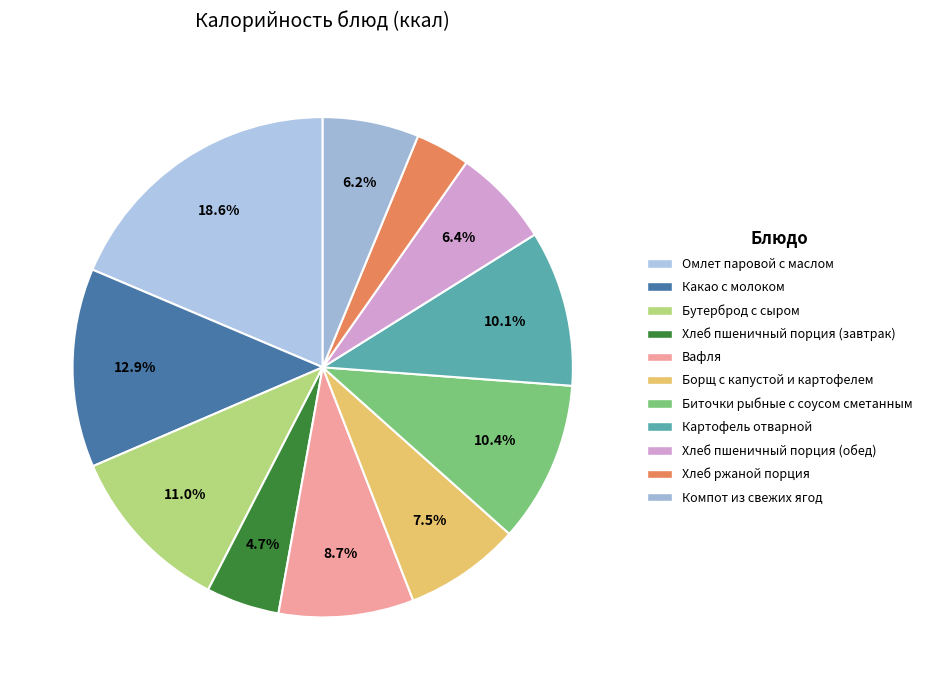

The Вафля slice represents 18% of the pie. True or false?

False